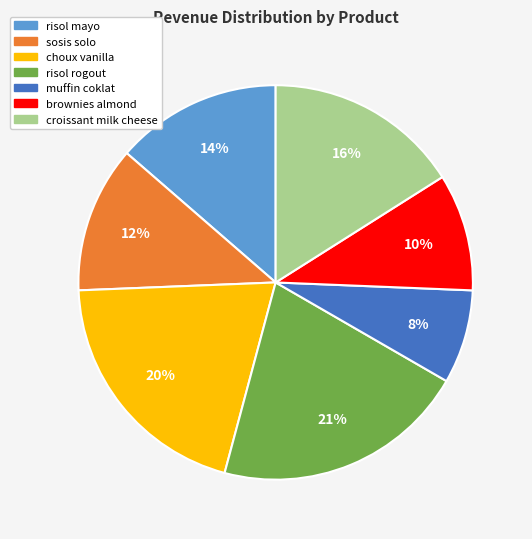

Which category has the biggest portion of the pie?

risol rogout